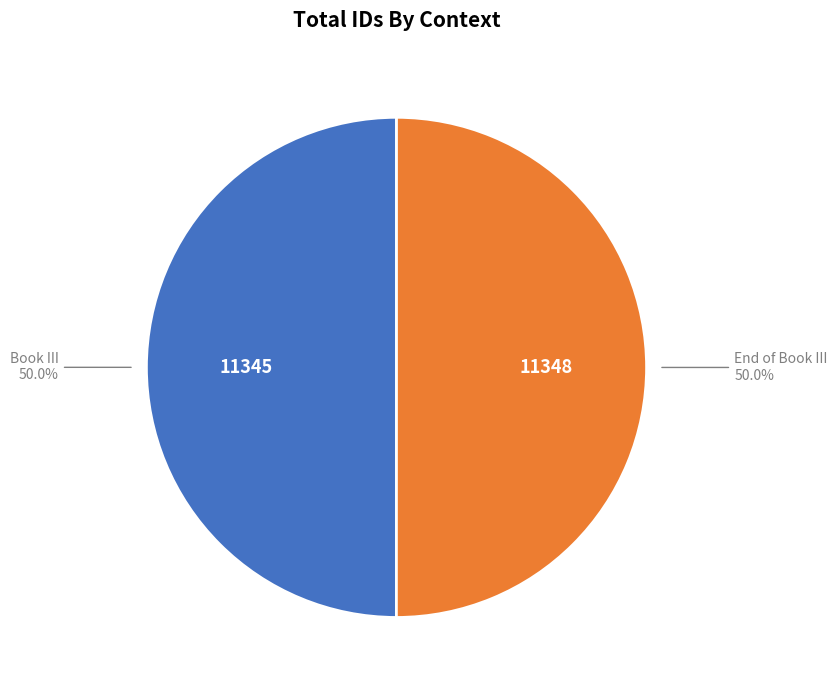

Which slice is the largest?

End of Book III